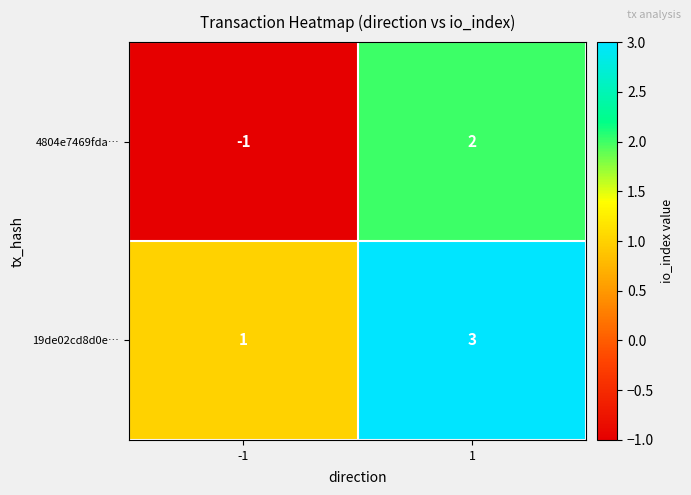

Rank the series by their average value, from lowest to highest.

4804e7469fda…, 19de02cd8d0e…